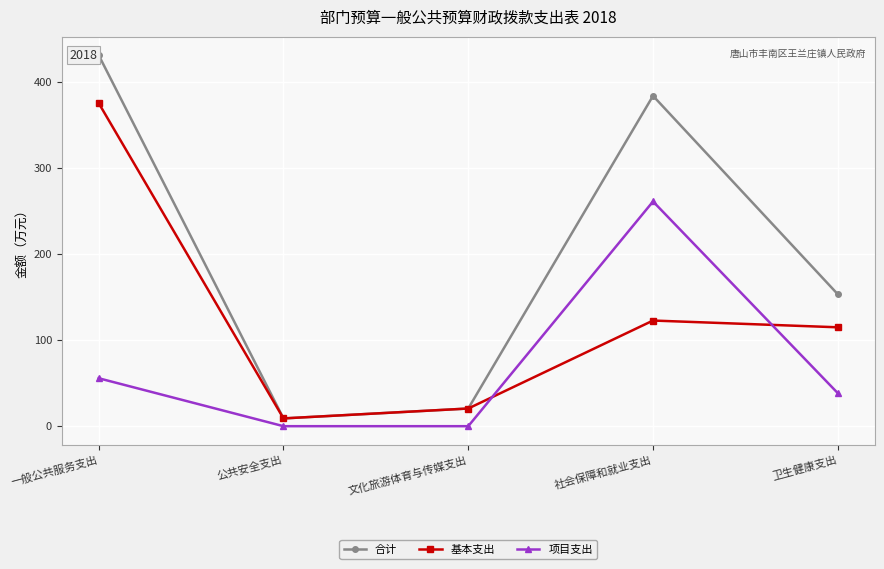

Rank the series at 社会保障和就业支出 from highest to lowest value.

合计, 项目支出, 基本支出